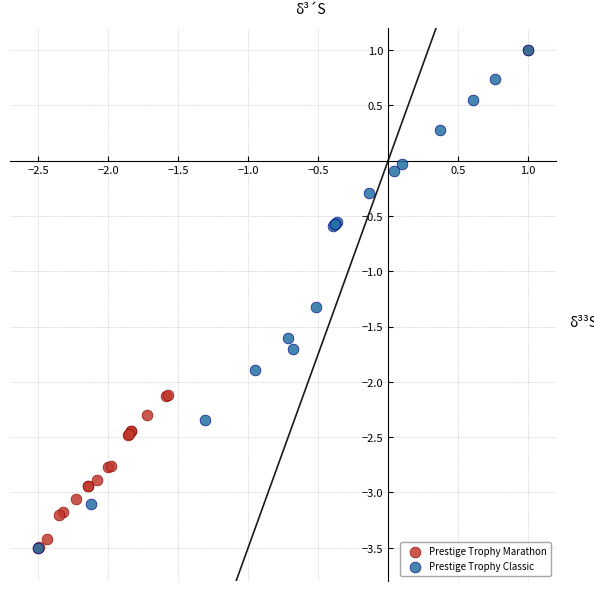

What are all the series names shown in the legend?

Prestige Trophy Marathon, Prestige Trophy Classic